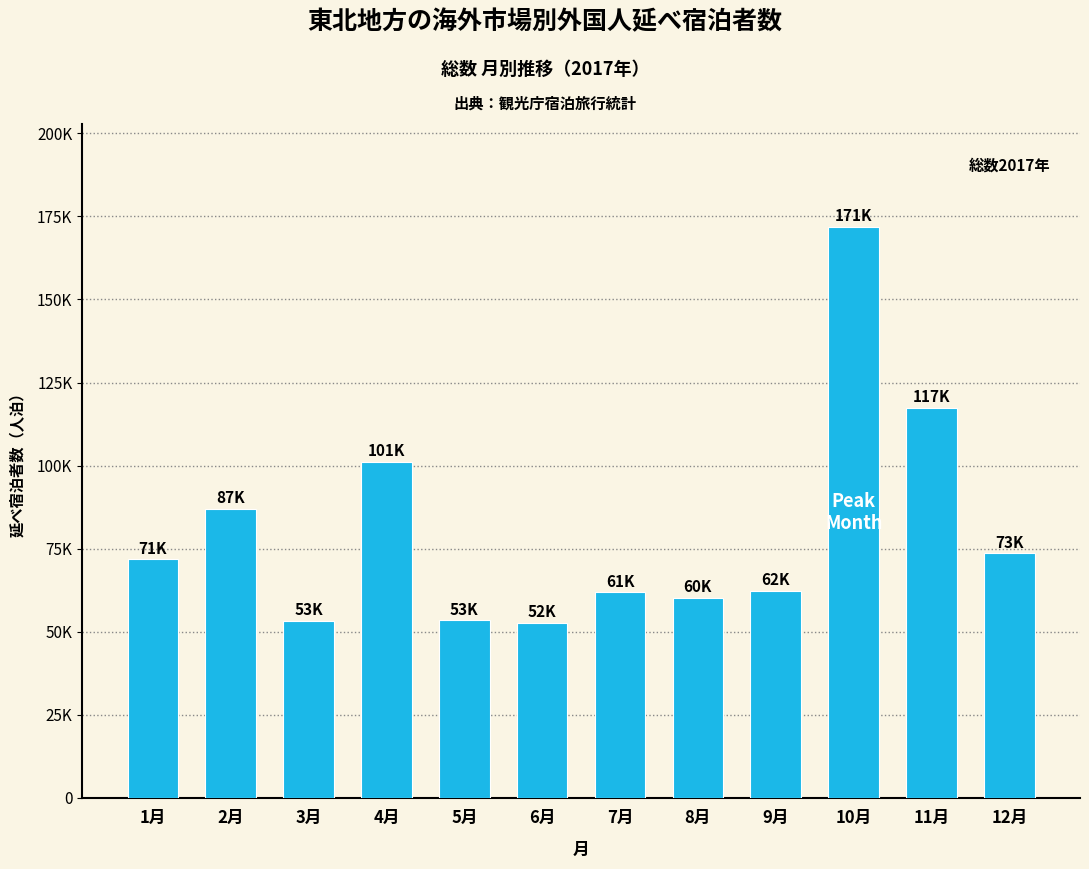

At which category does the chart reach its peak across all series?

10月